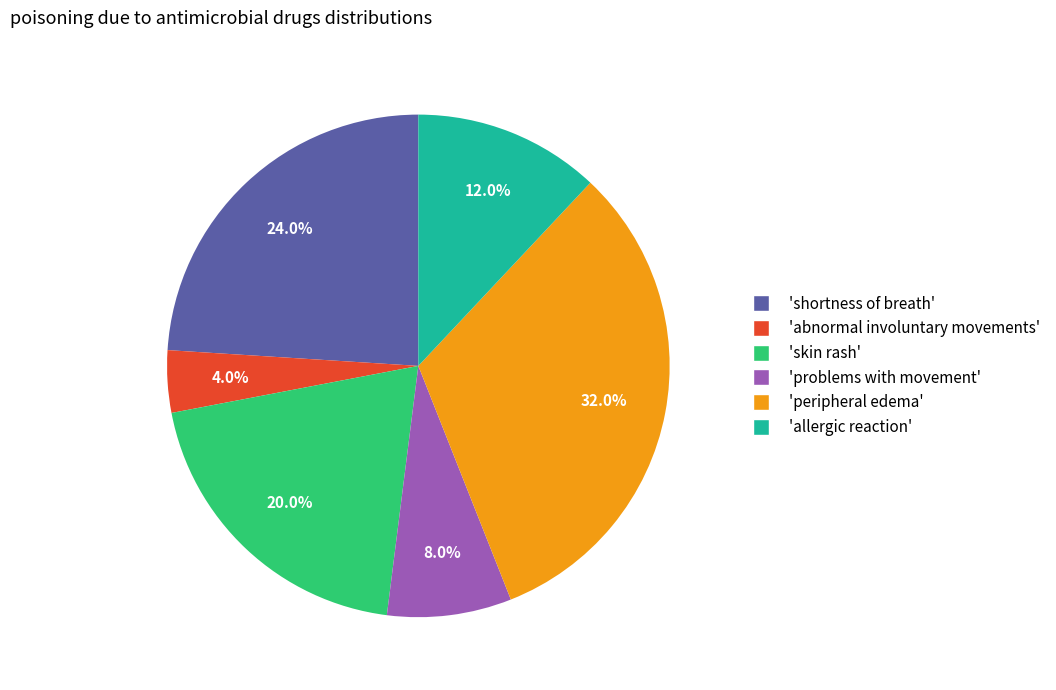

Is there a majority slice in this chart?

No